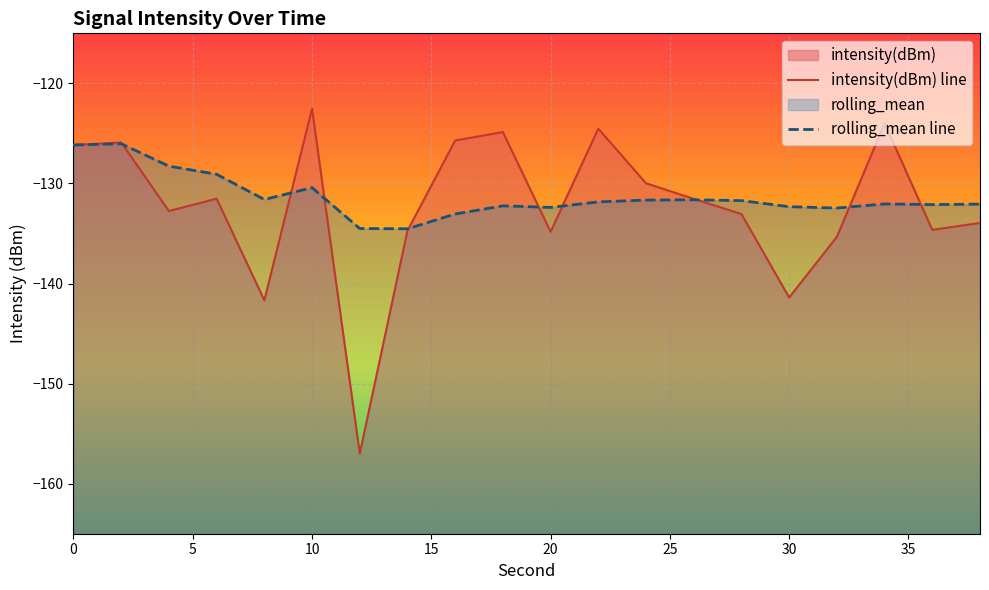

How many intersections are there between intensity(dBm) and rolling_mean?

9